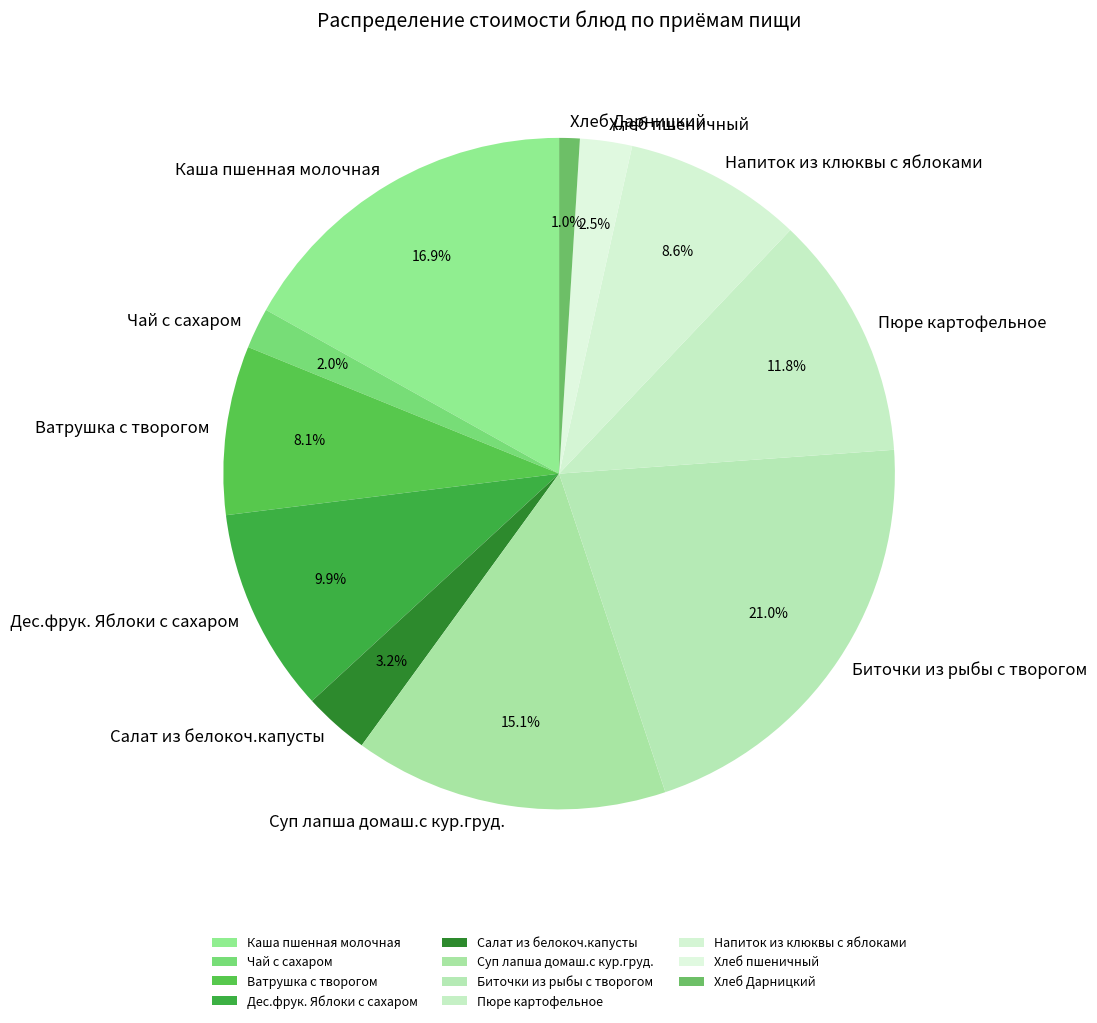

To the nearest percent, what is the difference between the largest and smallest slice percentages?

20%